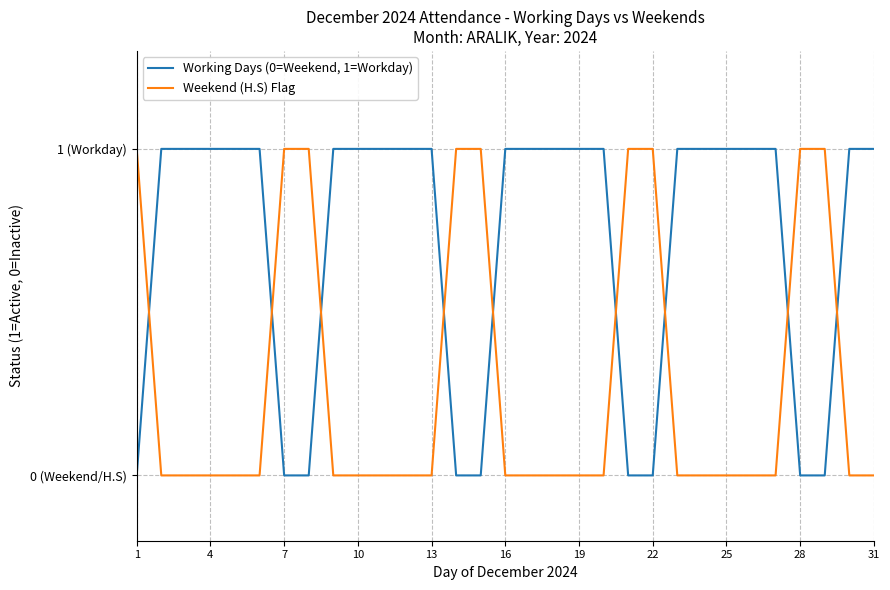

Is this an area chart (filled region under the line)?

No